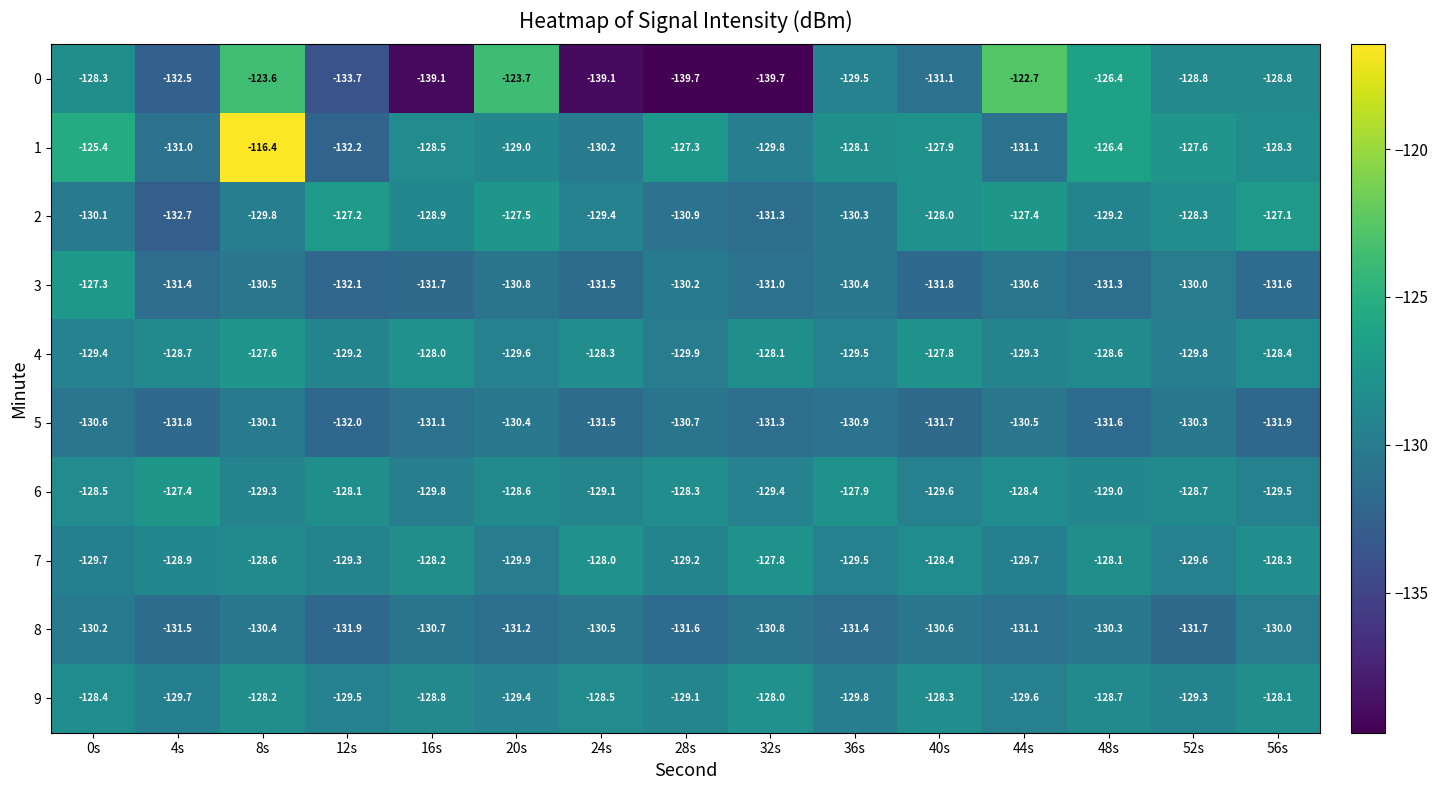

At which category does the chart reach its peak across all series?

8s